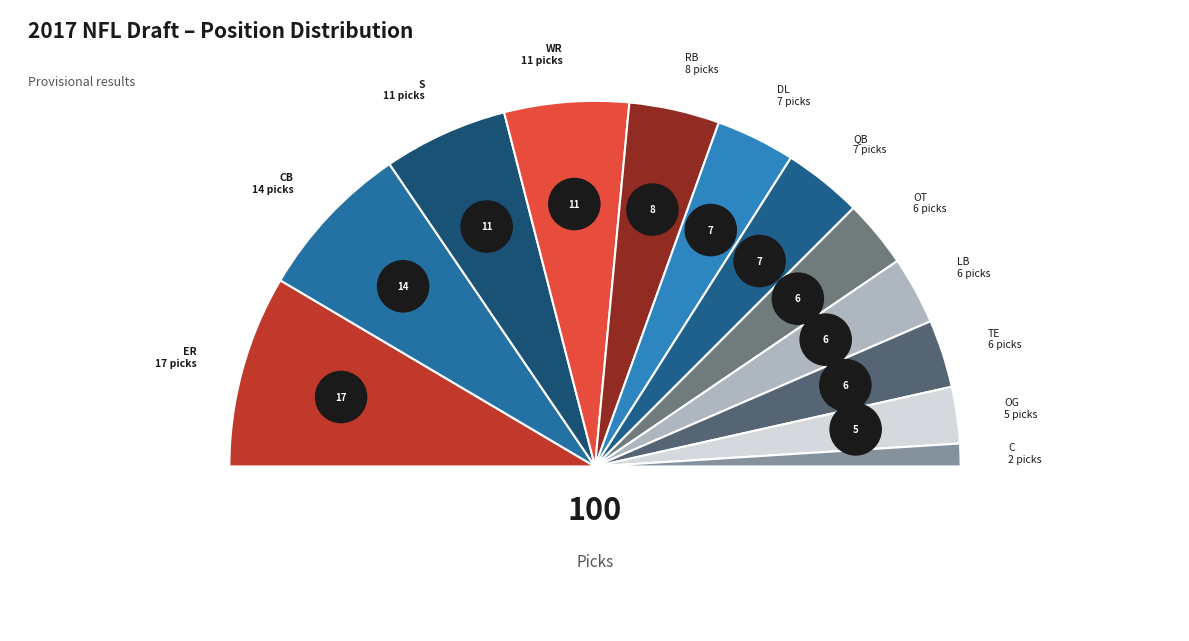

Approximately how many times larger is the value at S compared to LB?

1.8